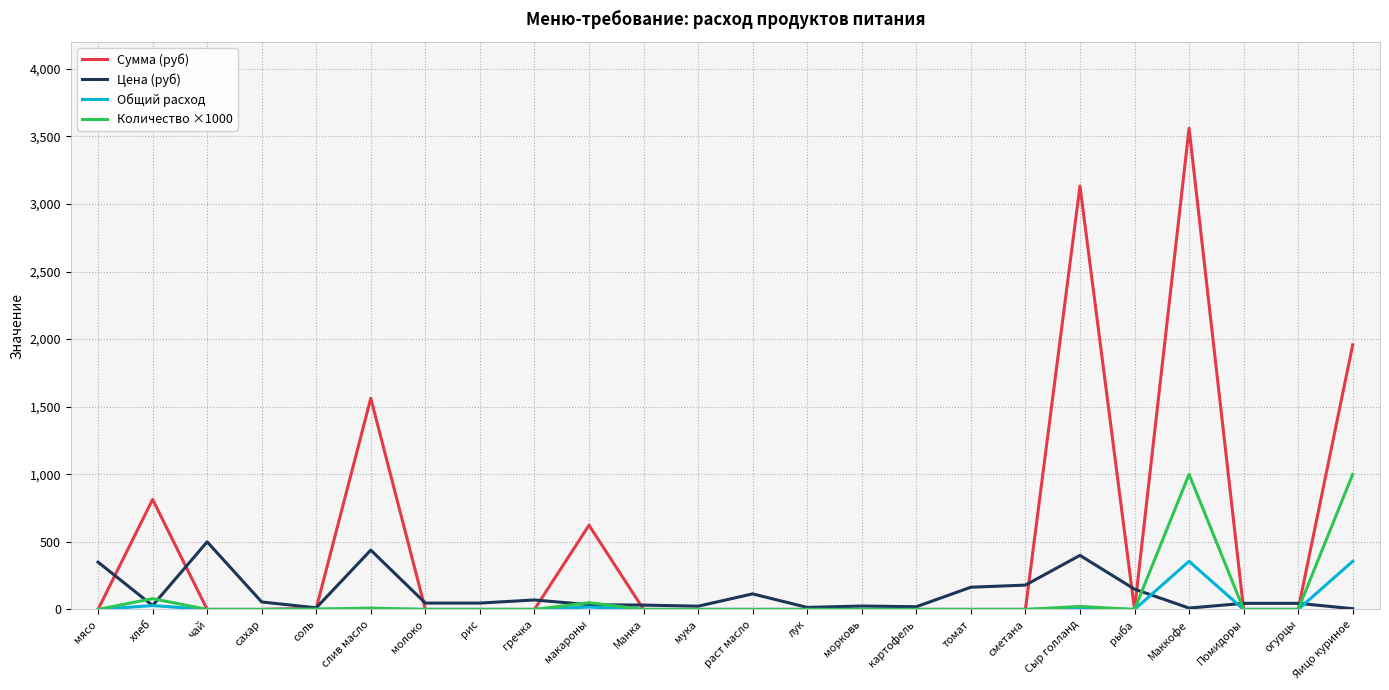

Which category has the highest value across all series?

Маккофе